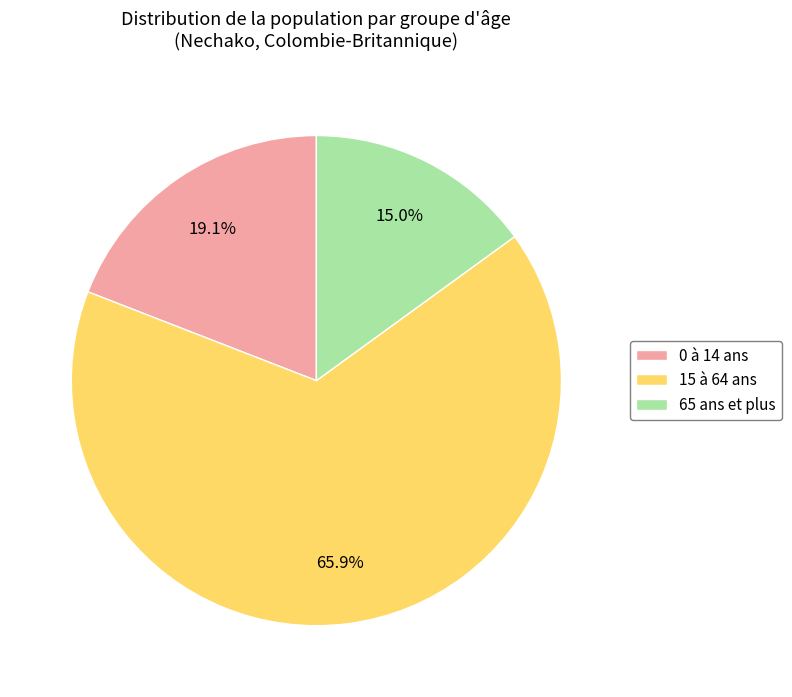

Is there any slice that represents more than half of the pie?

Yes